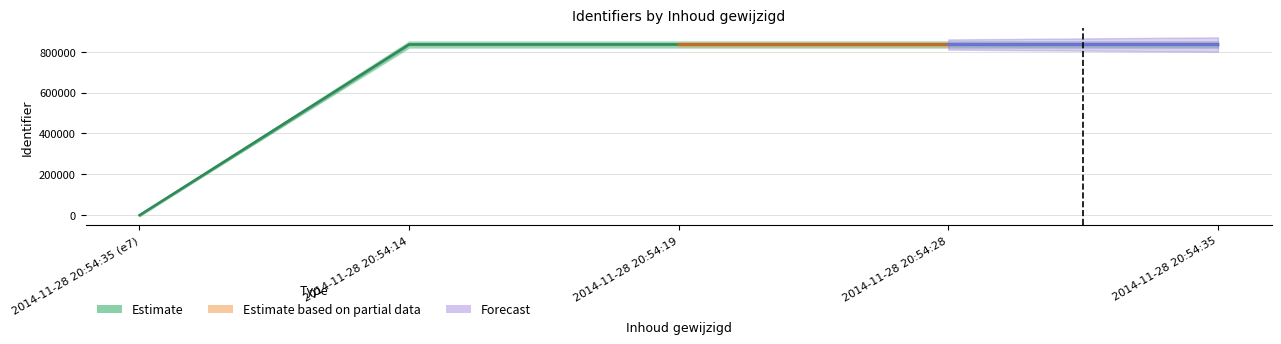

True or false: Identifier and Identifier_upper cross at least once.

False